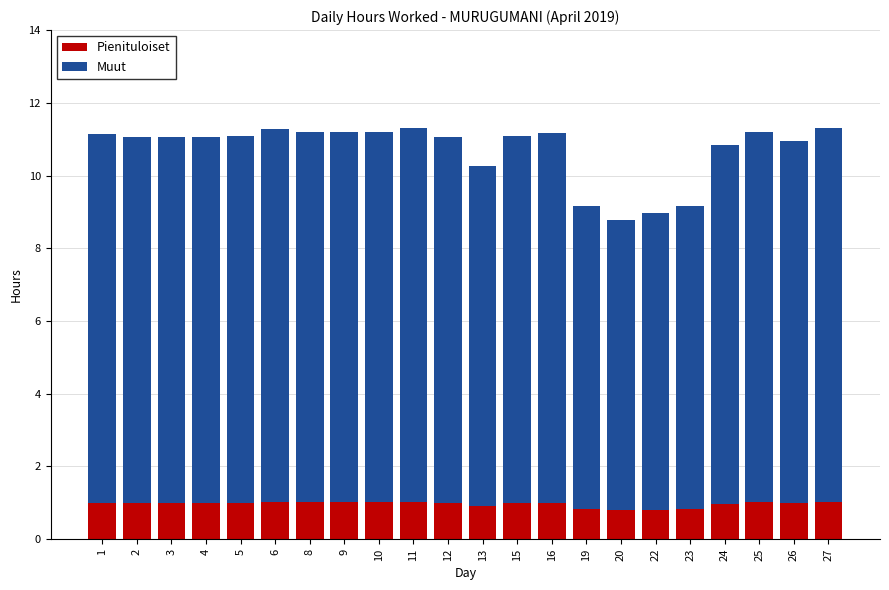

What value does the Pienituloiset series have at 9?

1.0